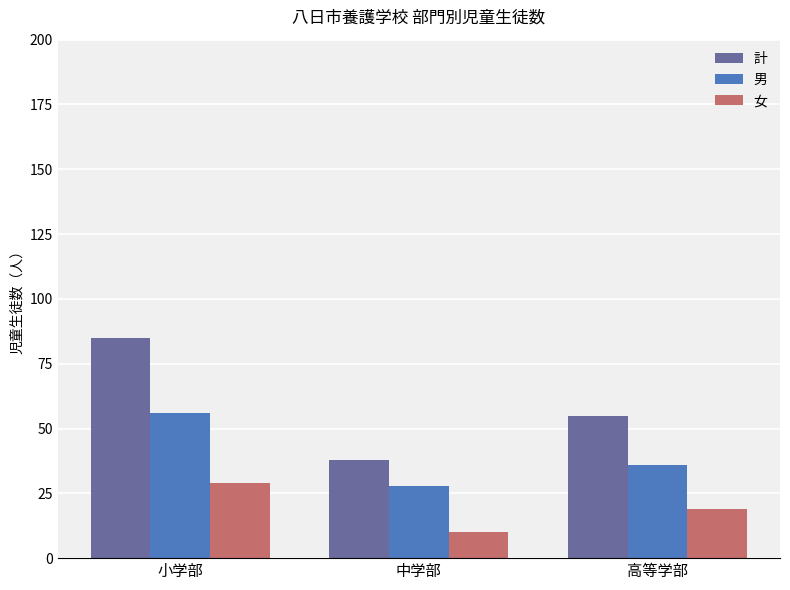

What is the difference between the highest and lowest values at 中学部?

28